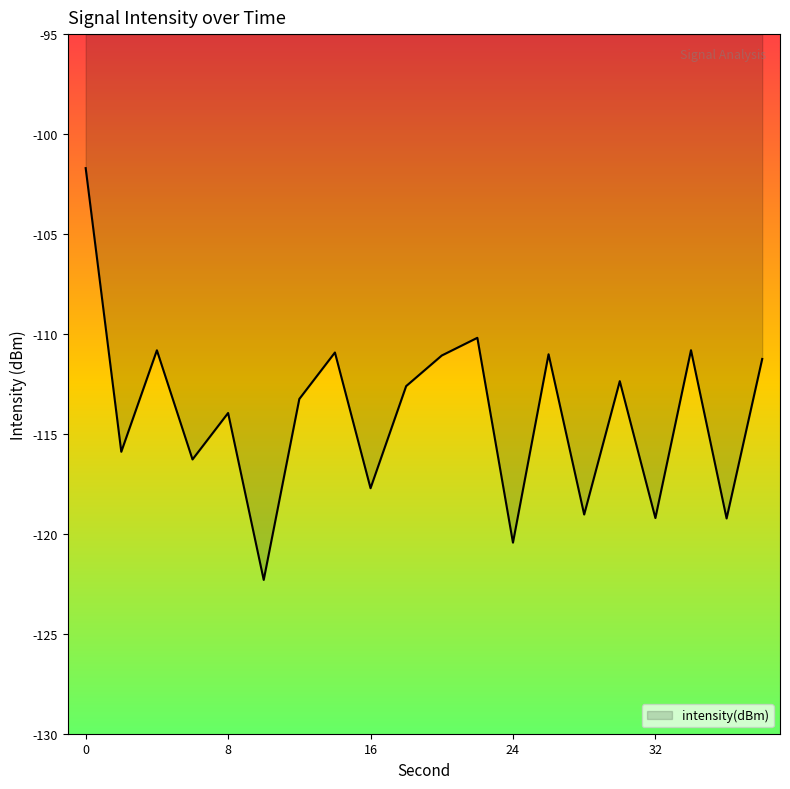

What is the difference between the maximum and minimum values?

20.6